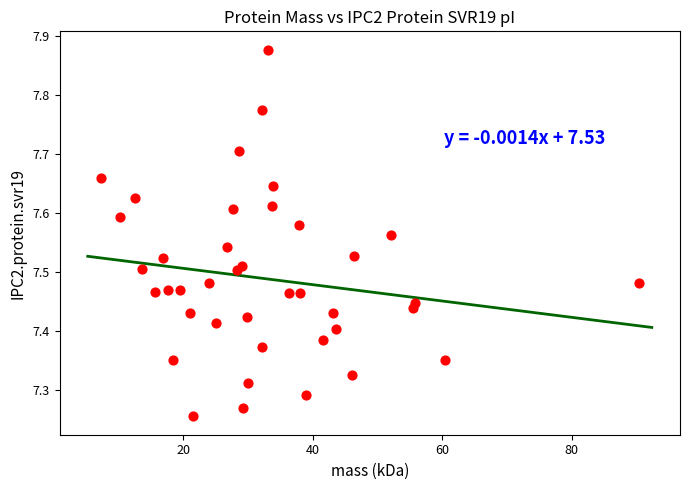

What is the range of Y values (max minus min)?

0.6